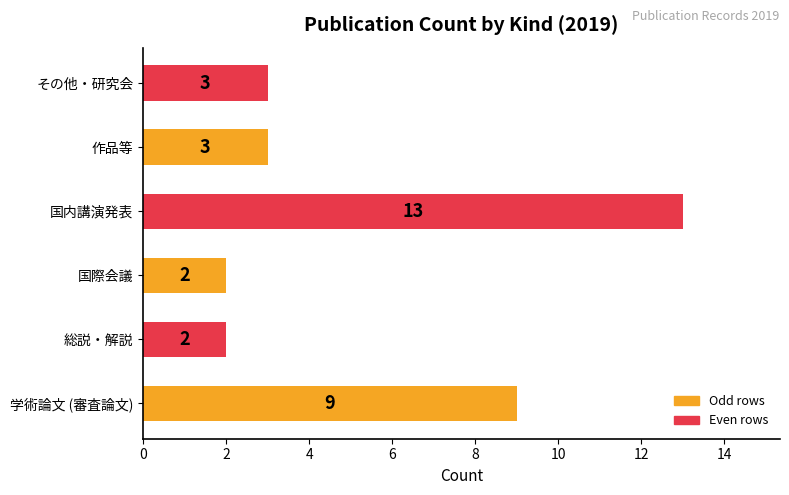

What is the minimum value shown in the chart?

2